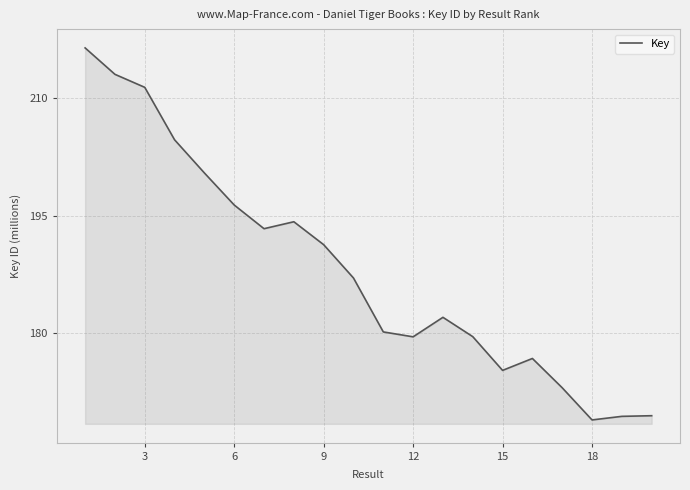

What is the greatest value displayed?

216.5